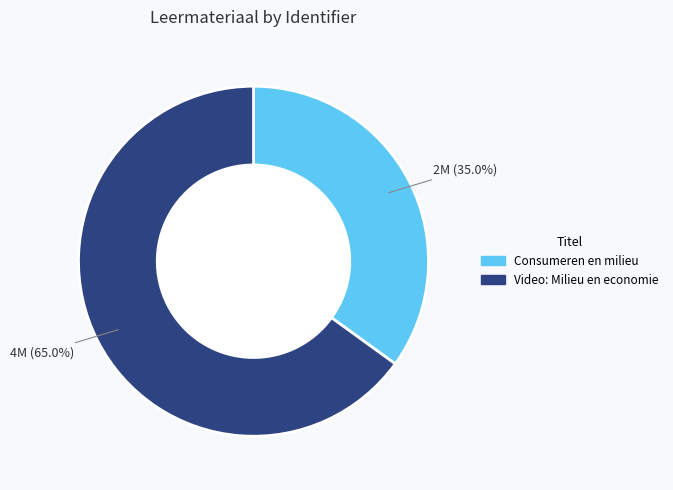

To the nearest percent, what is the difference between the Video: Milieu en economie and Consumeren en milieu slice percentages?

30%